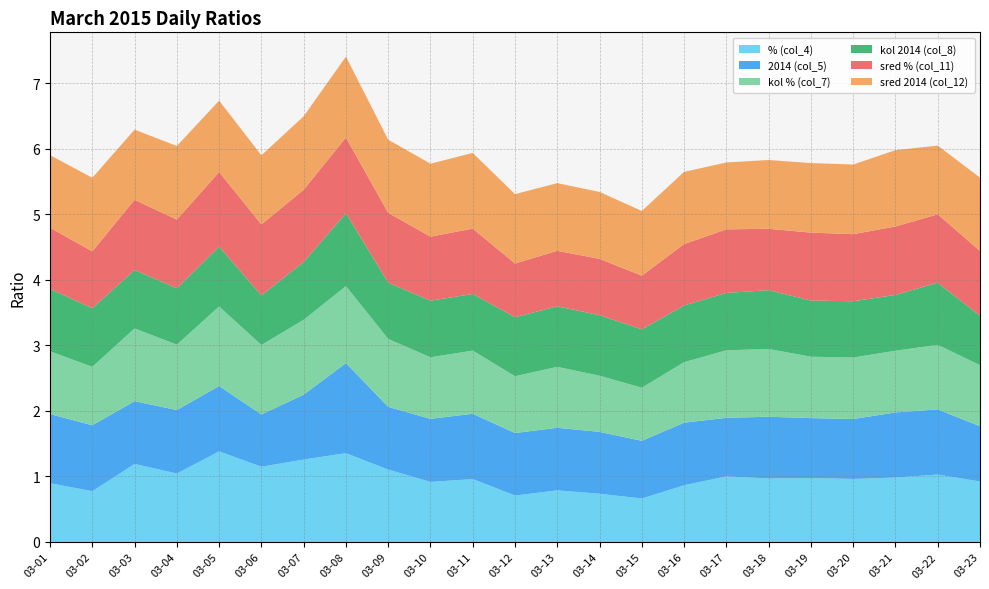

Reading left to right, what are all the values shown in this chart?

% (col_4): 03-01=0.9	03-02=0.8	03-03=1.2	03-04=1.0	03-05=1.4	03-06=1.1	03-07=1.3	03-08=1.4	03-09=1.1	03-10=0.9	03-11=1.0	03-12=0.7	03-13=0.8	03-14=0.7	03-15=0.7	03-16=0.9	03-17=1.0	03-18=1.0	03-19=1.0	03-20=1.0	03-21=1.0	03-22=1.0	03-23=0.9
2014 (col_5): 03-01=1.1	03-02=1.0	03-03=1.0	03-04=1.0	03-05=1.0	03-06=0.8	03-07=1.0	03-08=1.4	03-09=1.0	03-10=1.0	03-11=1.0	03-12=1.0	03-13=1.0	03-14=0.9	03-15=0.9	03-16=1.0	03-17=0.9	03-18=0.9	03-19=0.9	03-20=0.9	03-21=1.0	03-22=1.0	03-23=0.8
kol % (col_7): 03-01=1.0	03-02=0.9	03-03=1.1	03-04=1.0	03-05=1.2	03-06=1.1	03-07=1.1	03-08=1.2	03-09=1.0	03-10=0.9	03-11=1.0	03-12=0.9	03-13=0.9	03-14=0.9	03-15=0.8	03-16=0.9	03-17=1.0	03-18=1.0	03-19=0.9	03-20=0.9	03-21=0.9	03-22=1.0	03-23=0.9
kol 2014 (col_8): 03-01=1.0	03-02=0.9	03-03=0.9	03-04=0.9	03-05=0.9	03-06=0.8	03-07=0.9	03-08=1.1	03-09=0.9	03-10=0.9	03-11=0.9	03-12=0.9	03-13=0.9	03-14=0.9	03-15=0.9	03-16=0.9	03-17=0.9	03-18=0.9	03-19=0.9	03-20=0.9	03-21=0.9	03-22=0.9	03-23=0.8
sred % (col_11): 03-01=0.9	03-02=0.9	03-03=1.1	03-04=1.0	03-05=1.1	03-06=1.1	03-07=1.1	03-08=1.2	03-09=1.1	03-10=1.0	03-11=1.0	03-12=0.8	03-13=0.8	03-14=0.9	03-15=0.8	03-16=0.9	03-17=1.0	03-18=0.9	03-19=1.0	03-20=1.0	03-21=1.0	03-22=1.0	03-23=1.0
sred 2014 (col_12): 03-01=1.1	03-02=1.1	03-03=1.1	03-04=1.1	03-05=1.1	03-06=1.1	03-07=1.1	03-08=1.2	03-09=1.1	03-10=1.1	03-11=1.2	03-12=1.1	03-13=1.0	03-14=1.0	03-15=1.0	03-16=1.1	03-17=1.0	03-18=1.0	03-19=1.1	03-20=1.1	03-21=1.2	03-22=1.0	03-23=1.1